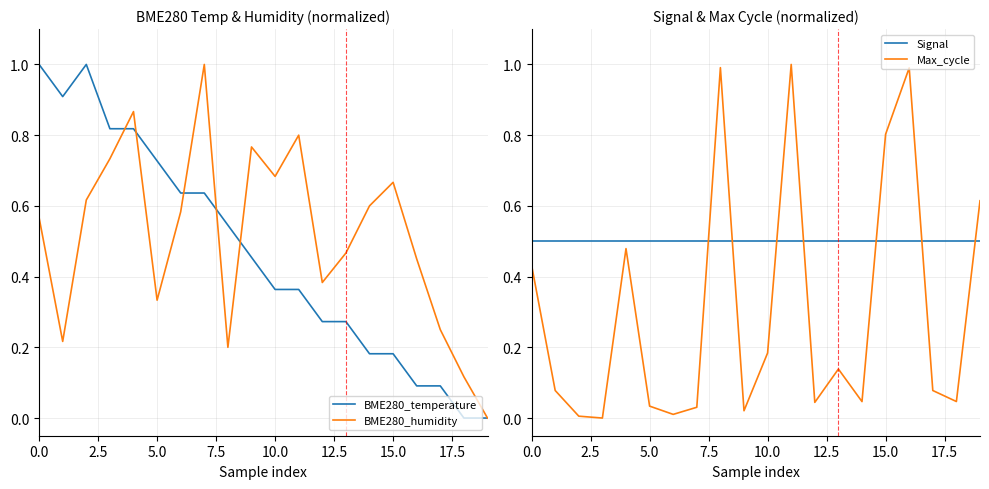

What value does the BME280_temperature series have at 0.0?

1.0